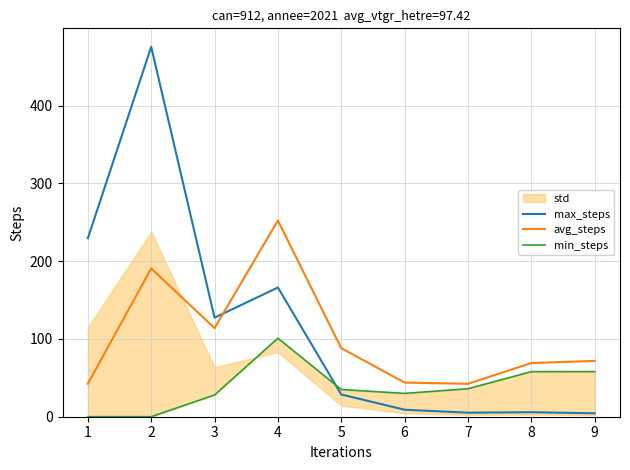

Which has a higher value, 8 or 6?

6